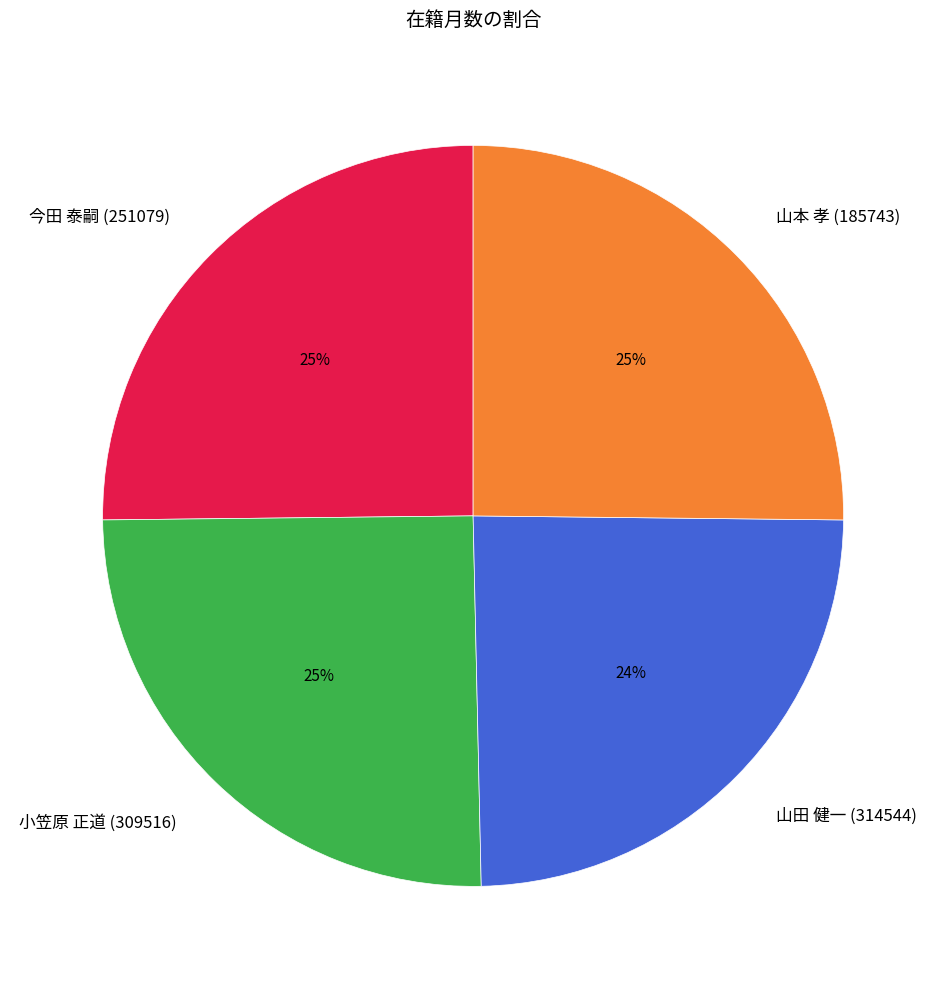

What percentage is the 山田 健一 (314544) slice, to the nearest percent?

24%